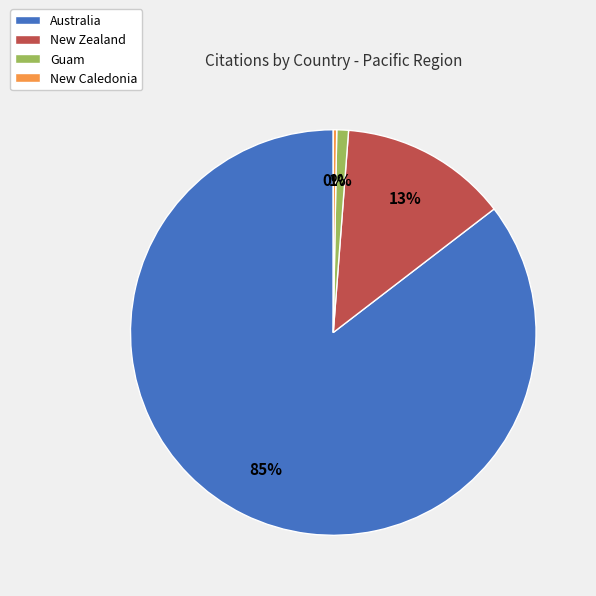

Between Guam and Australia, which is larger?

Australia